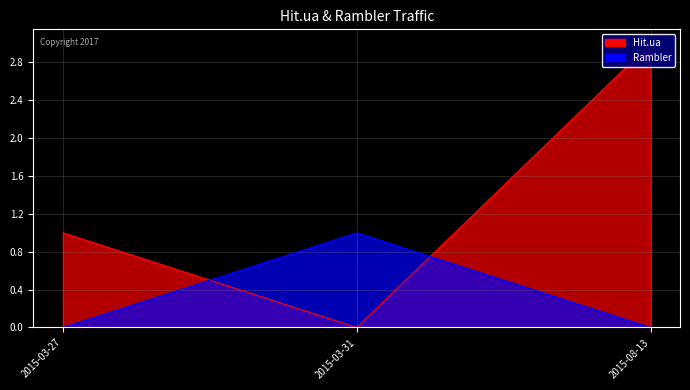

What is the label of the 1st point from the left?

2015-03-27